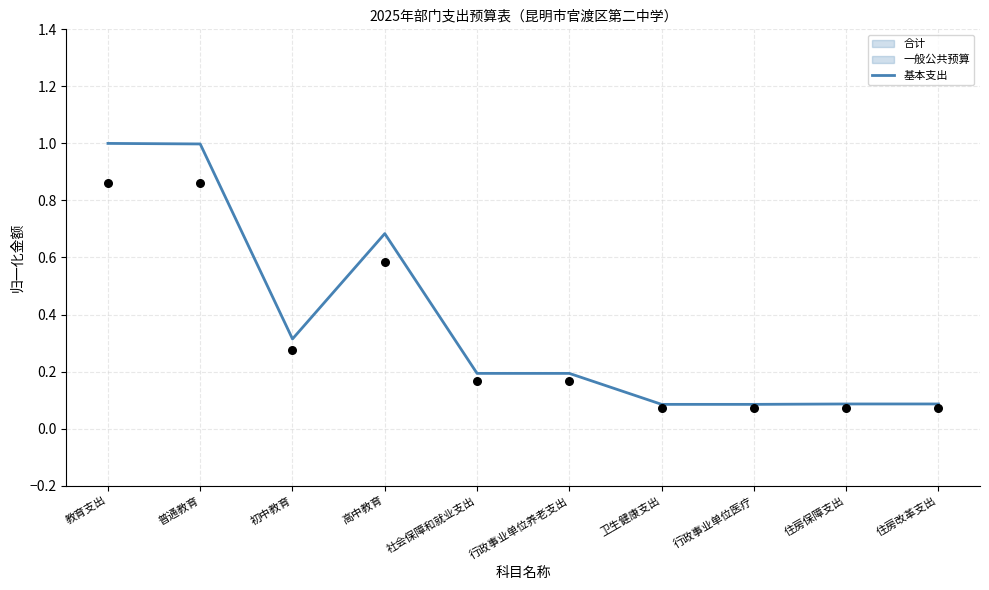

What is the change in value from 行政事业单位养老支出 to 住房改革支出?

-0.1